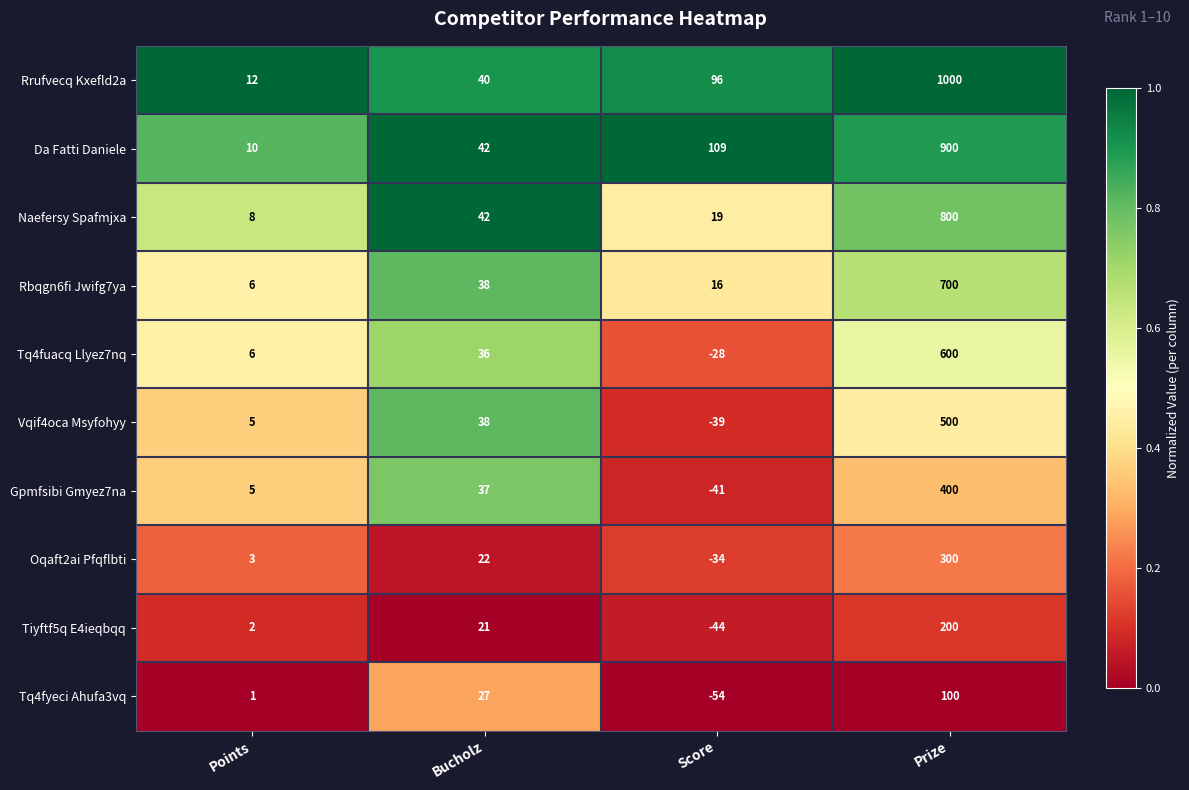

What is the average value of the Gpmfsibi Gmyez7na series?

100